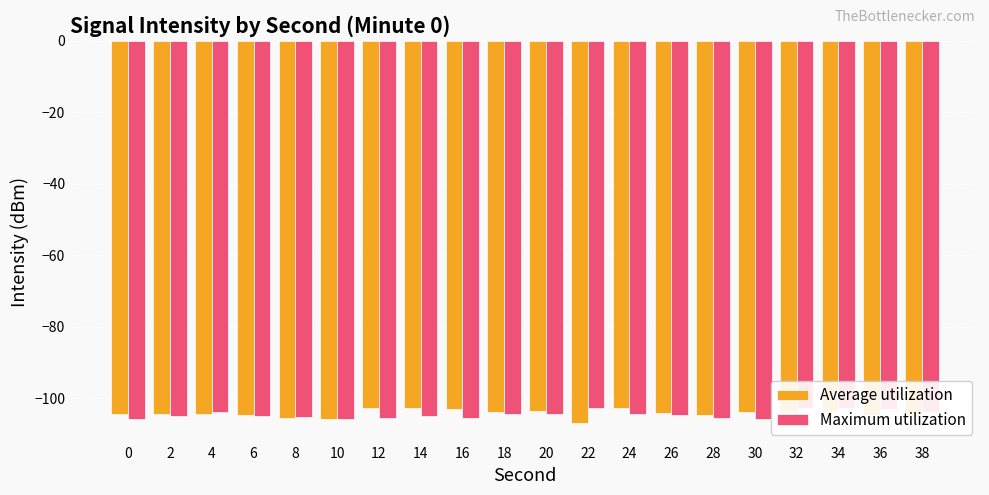

Rank the series at 0 from lowest to highest value.

Maximum utilization, Average utilization